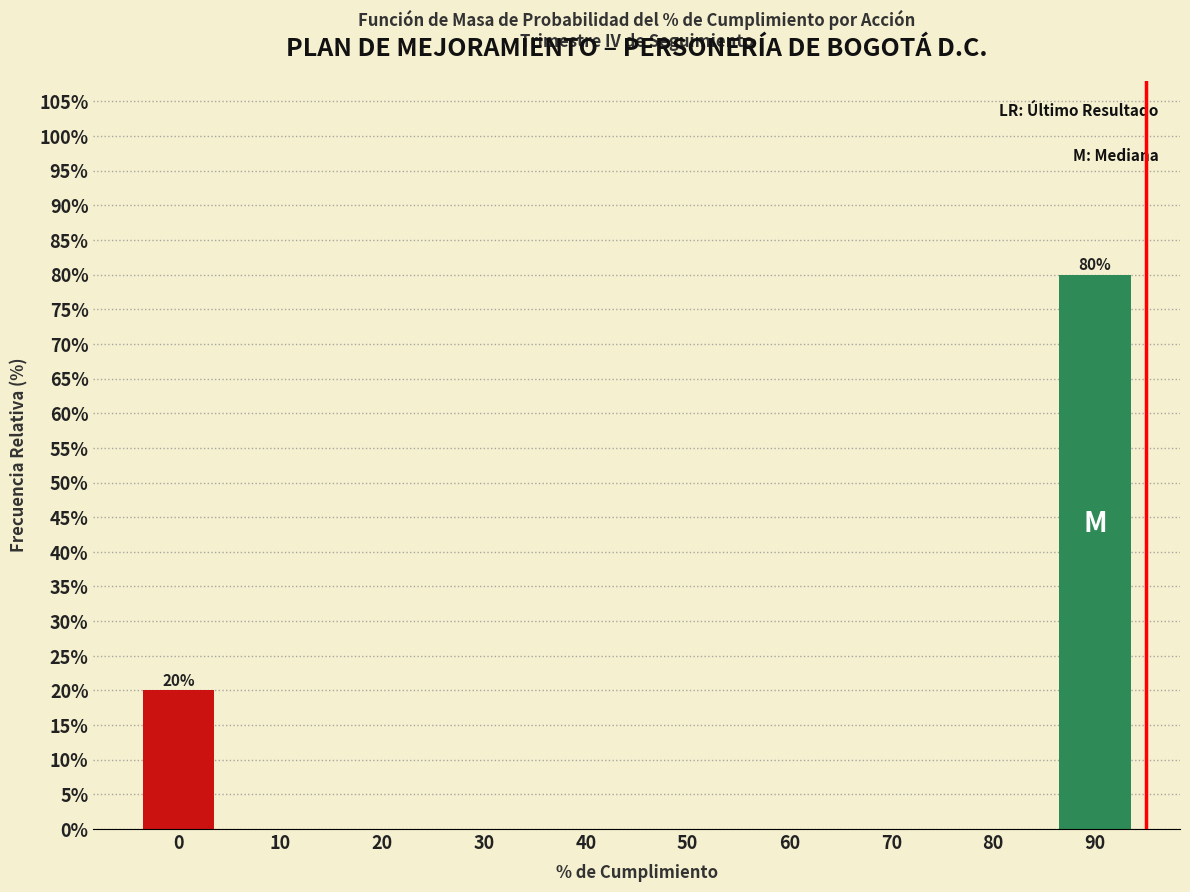

Reading left to right, transcribe all the data shown in this chart.

0=20	10=0	20=0	30=0	40=0	50=0	60=0	70=0	80=0	90=80